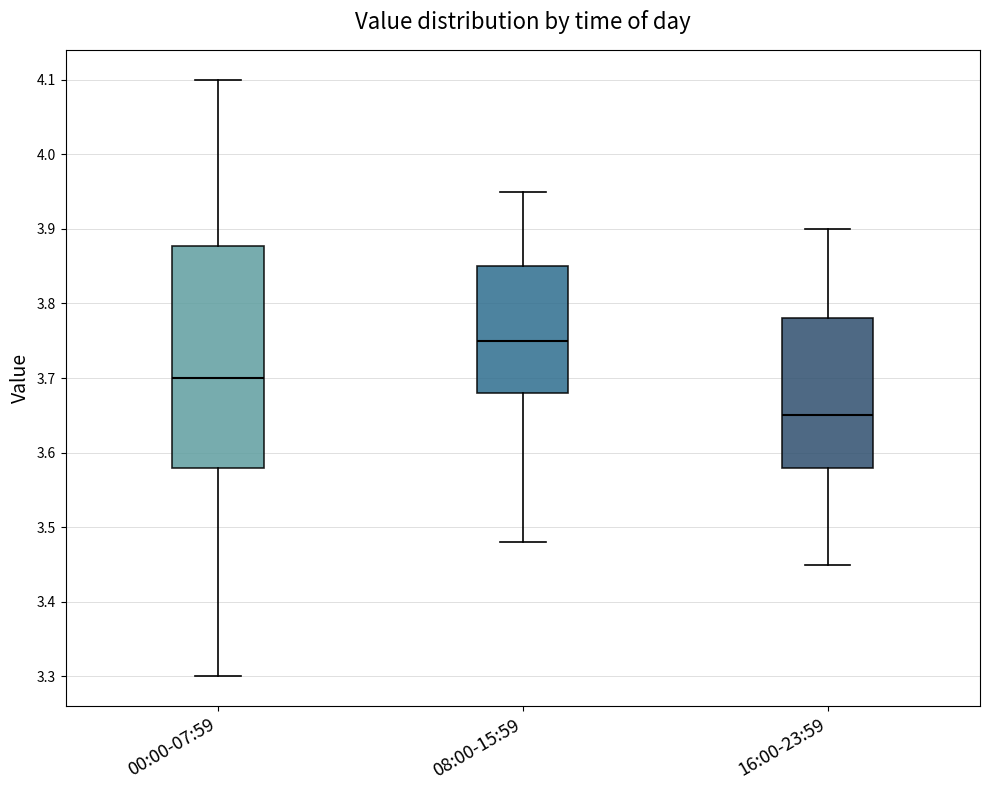

Where does the lower whisker of the box for 00:00-07:59 end on the y-axis? The values are not printed on the chart, so give them approximately, as read against the axis.

3.30